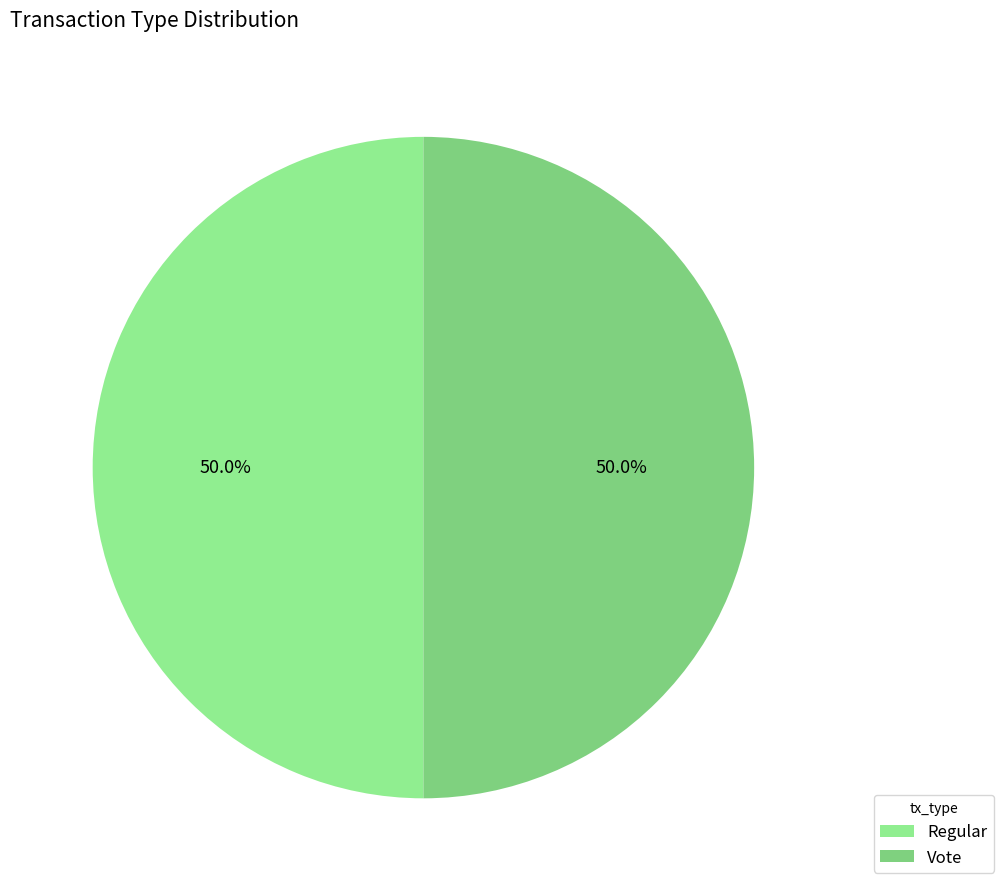

Which slice is the largest?

Regular